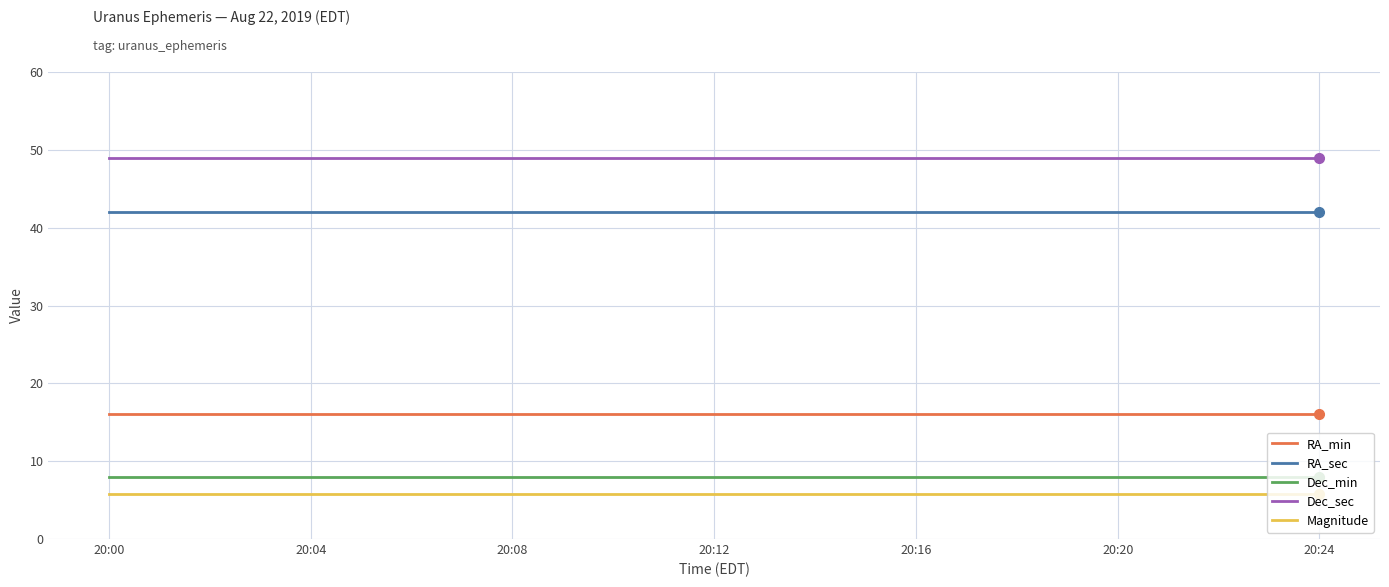

Which series has the largest total across all categories?

Dec_sec